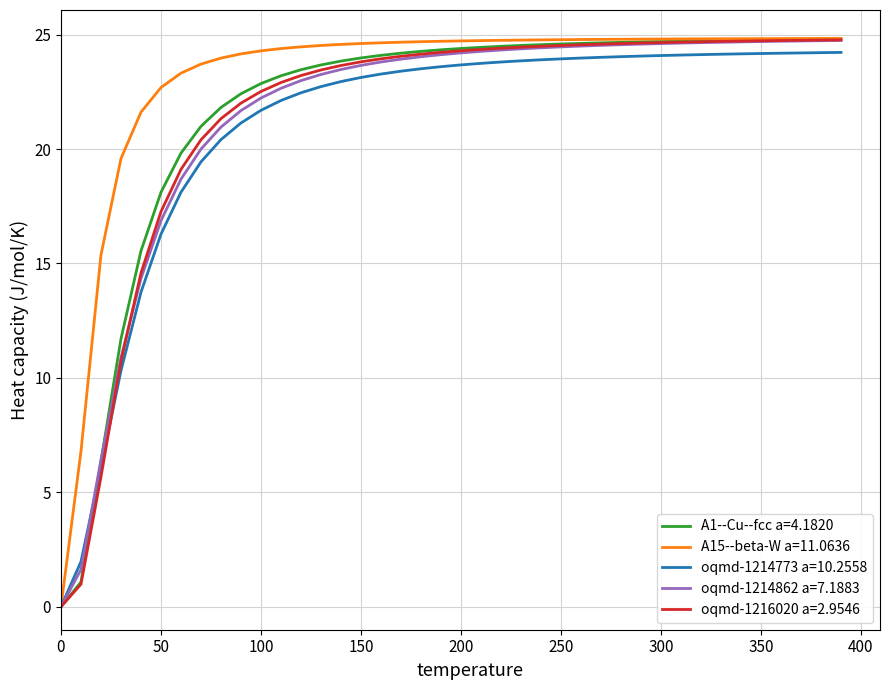

What is the maximum value for oqmd-1216020 a=2.9546?

24.8